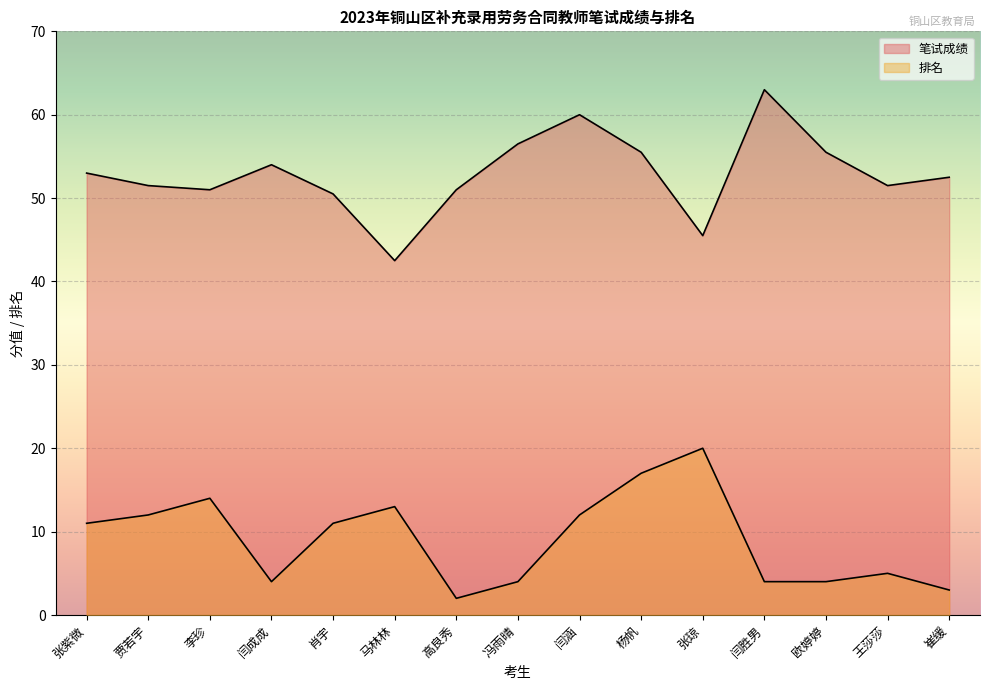

Which series changed the most between 李珍 and 高良秀?

排名